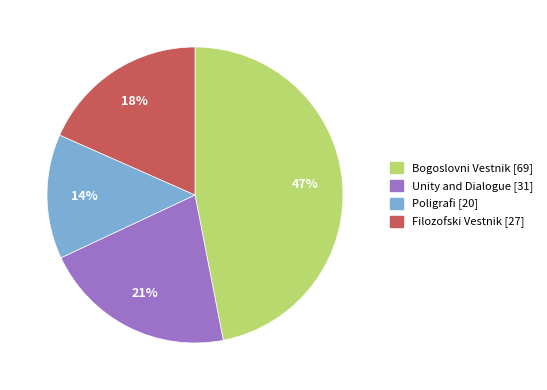

What is the ratio of the value at Bogoslovni Vestnik to the value at Filozofski Vestnik?

2.6